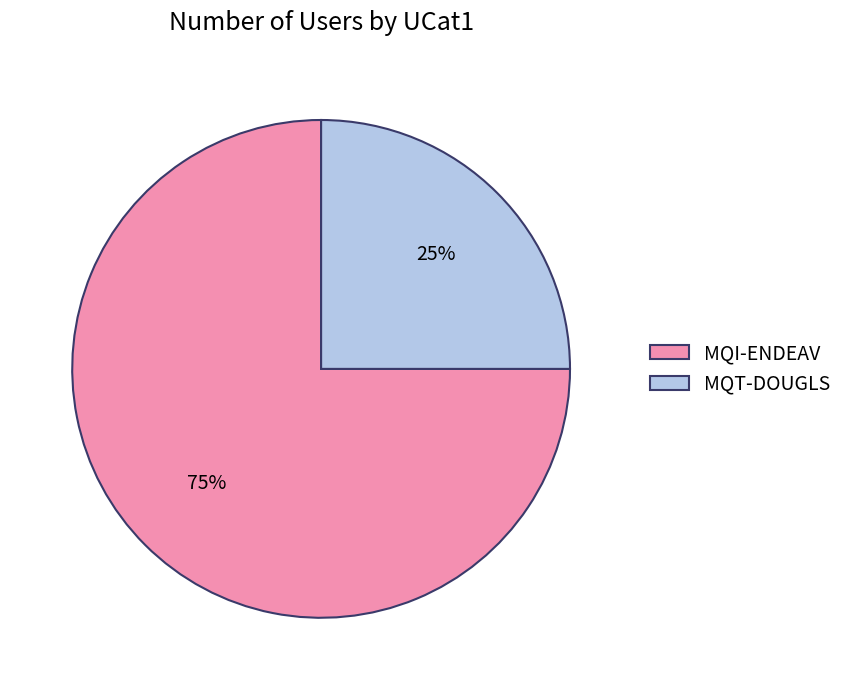

Which slice is the largest?

MQI-ENDEAV